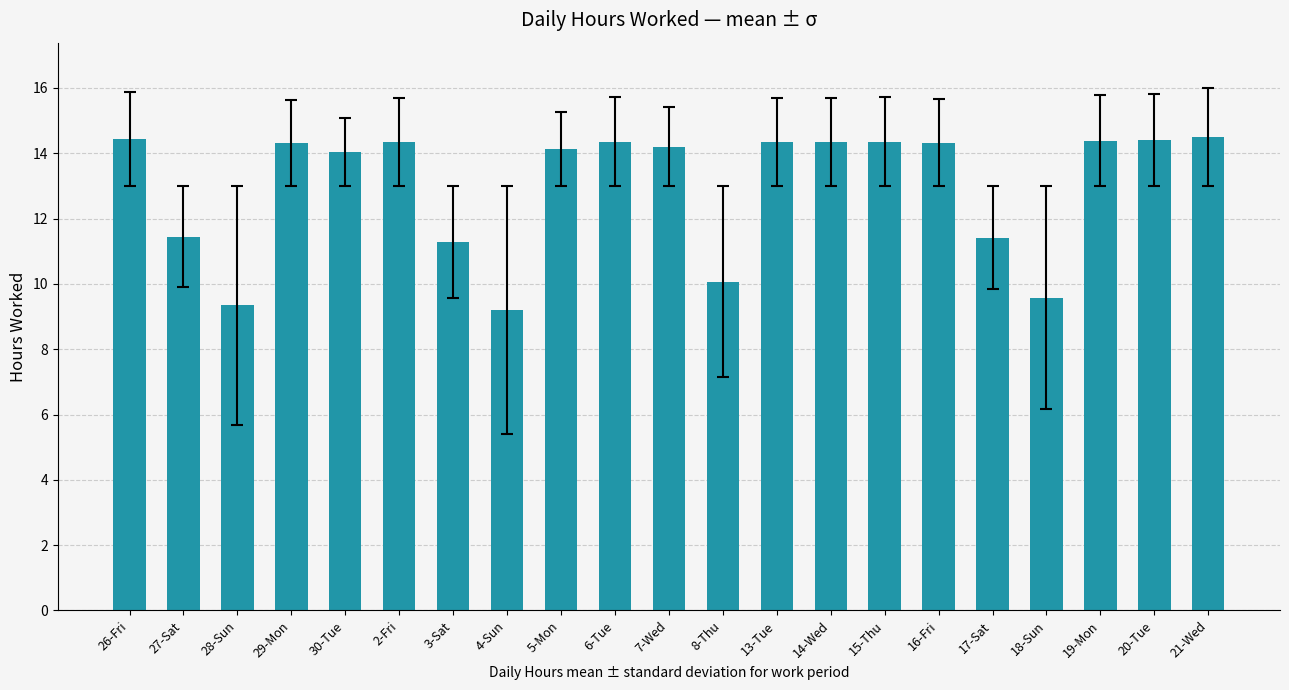

What is the maximum value shown in the chart?

14.5